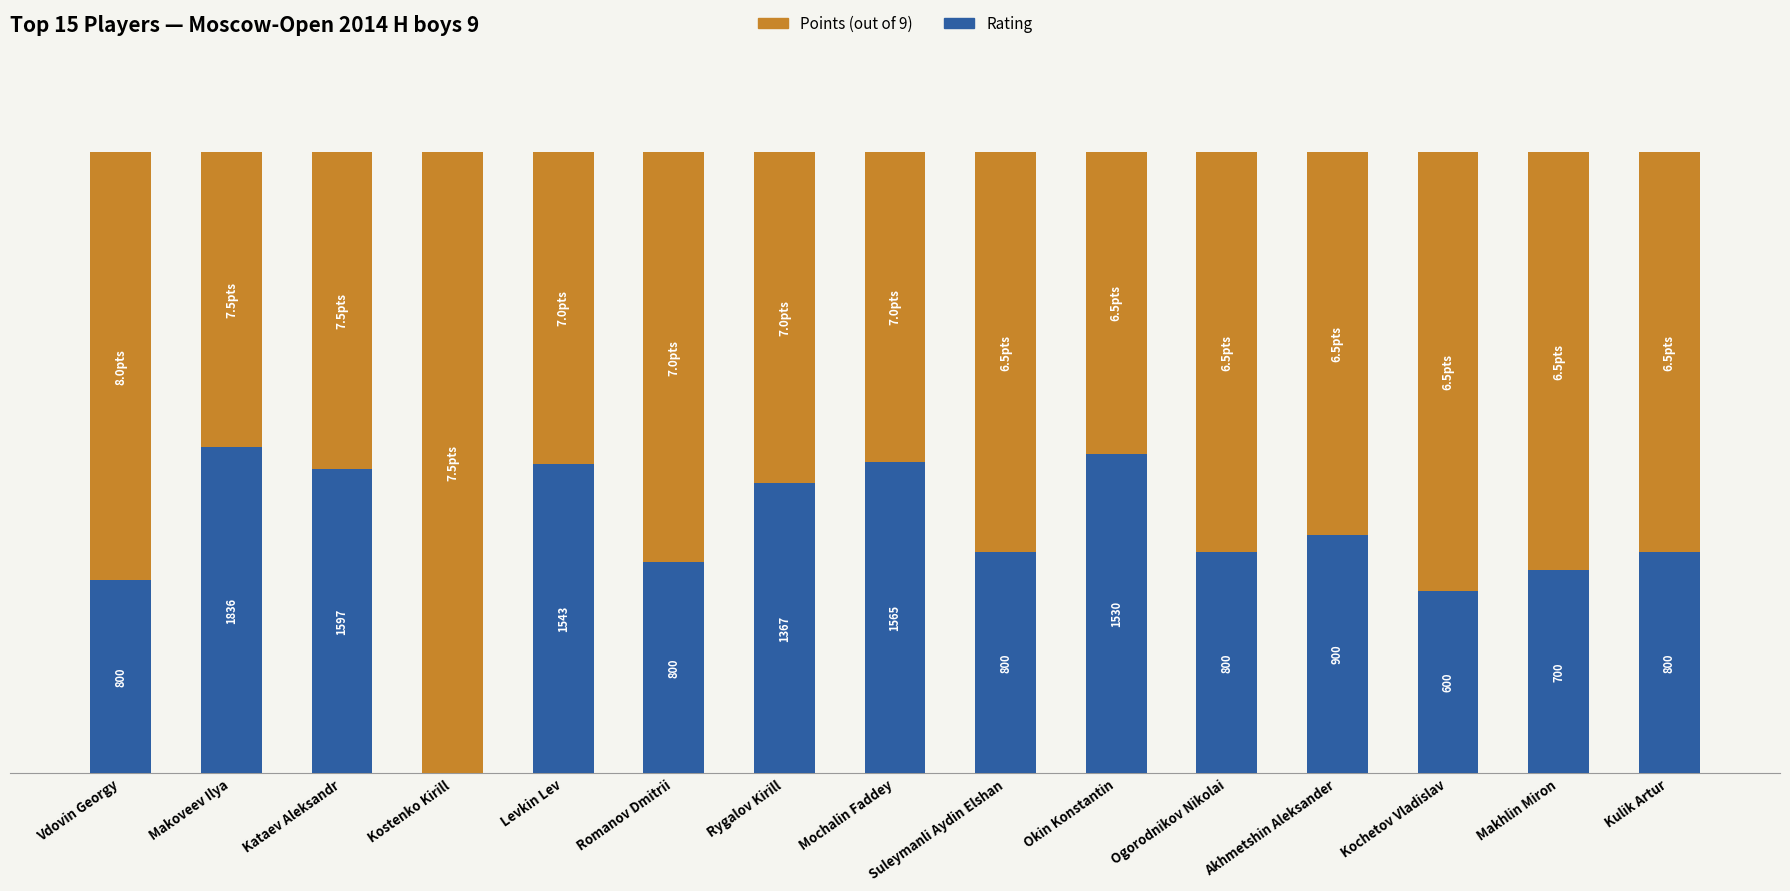

What is the label of the 3rd bar from the left?

Kataev Aleksandr